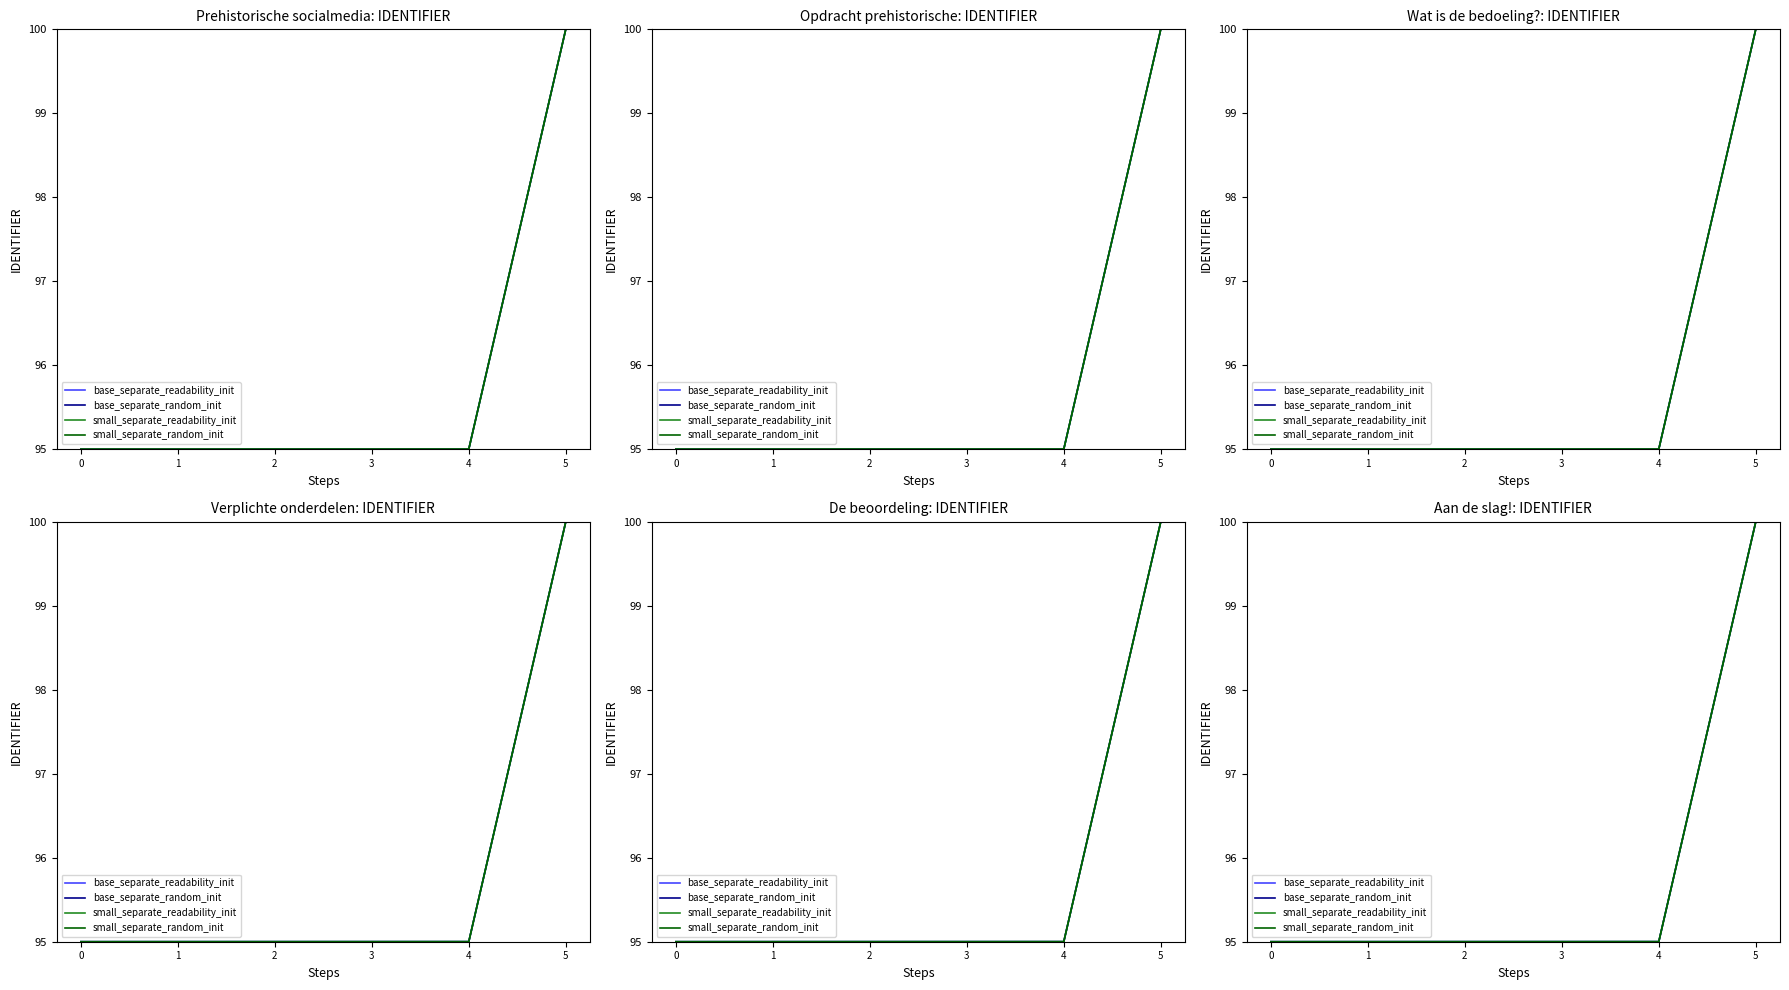

At which label is base_separate_random_init closest to 97?

4